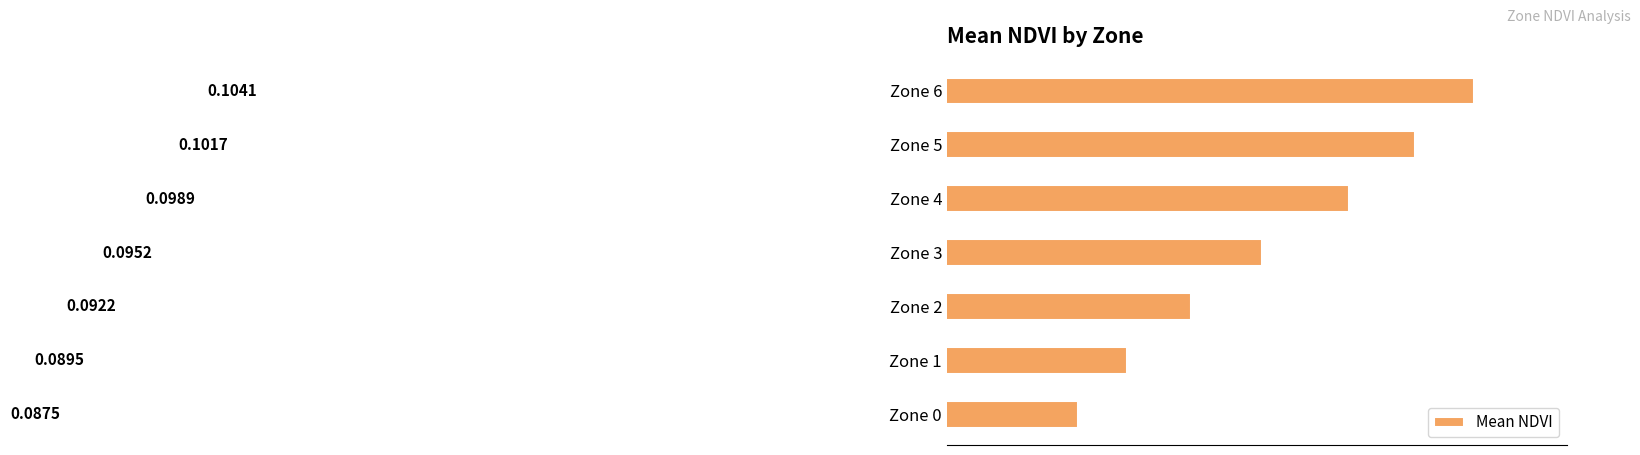

Count the values in the range 0 to 1.

7